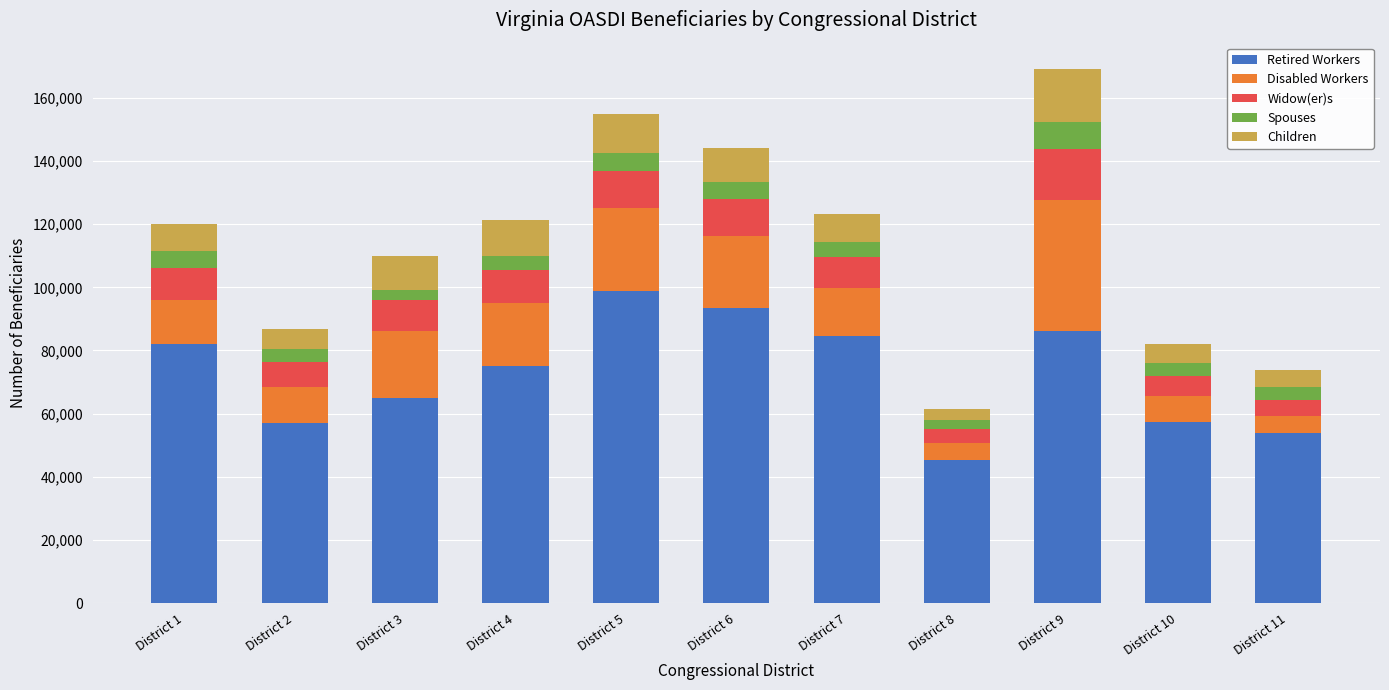

How many bars are there in total?

11